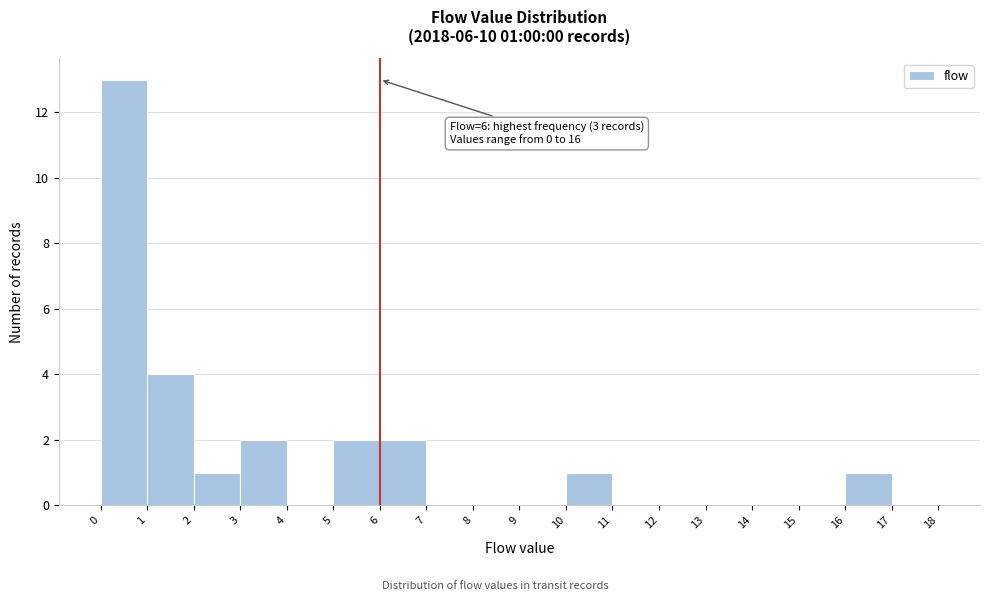

Over which range of the x-axis is the bar tallest?

0 to 1